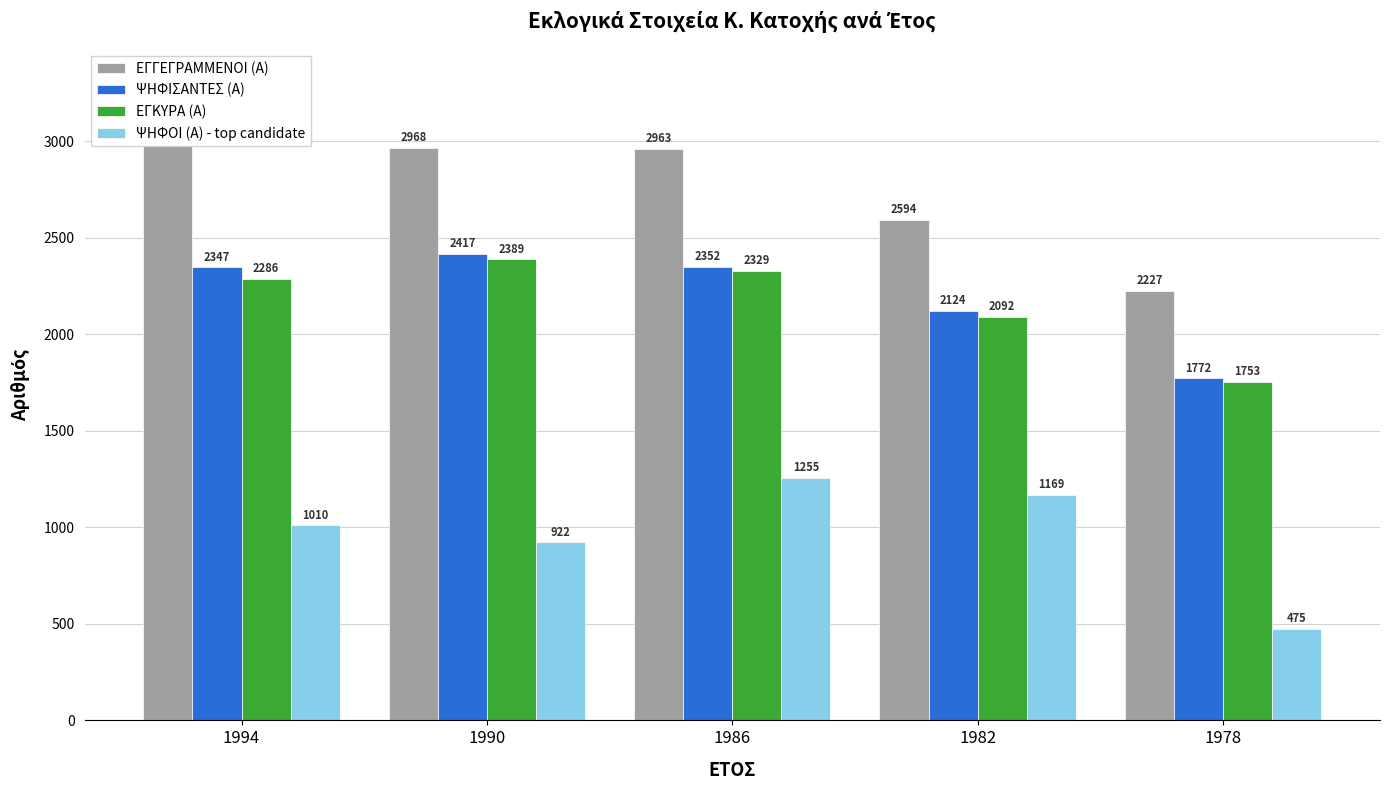

Which series has the largest range (max minus min)?

ΕΓΓΕΓΡΑΜΜΕΝΟΙ (Α)